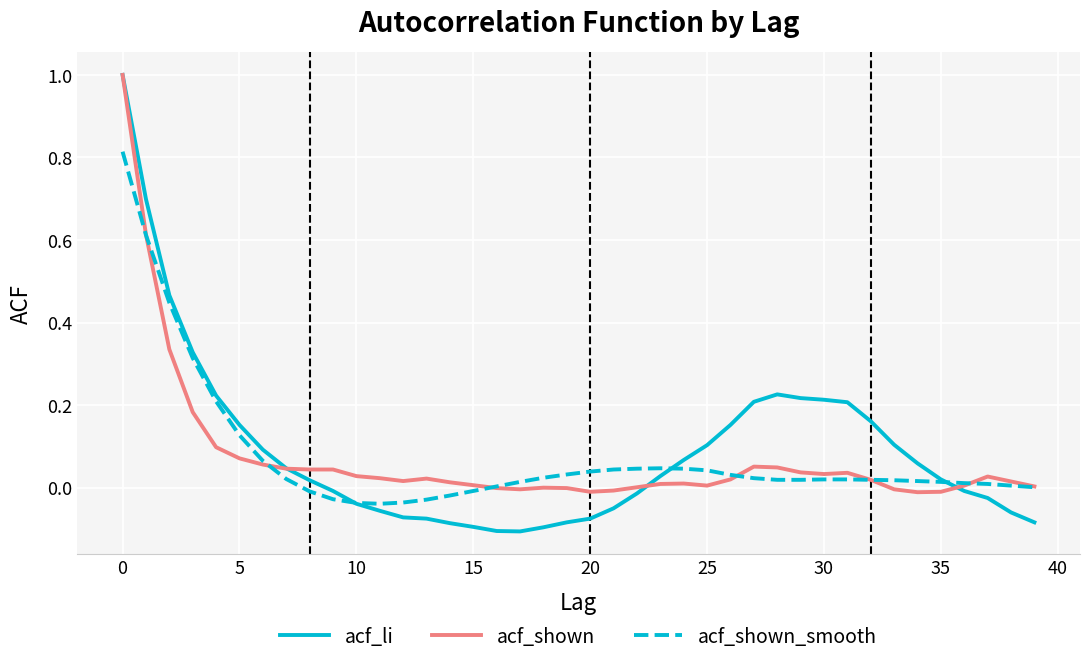

Which series has the widest spread of values?

acf_li